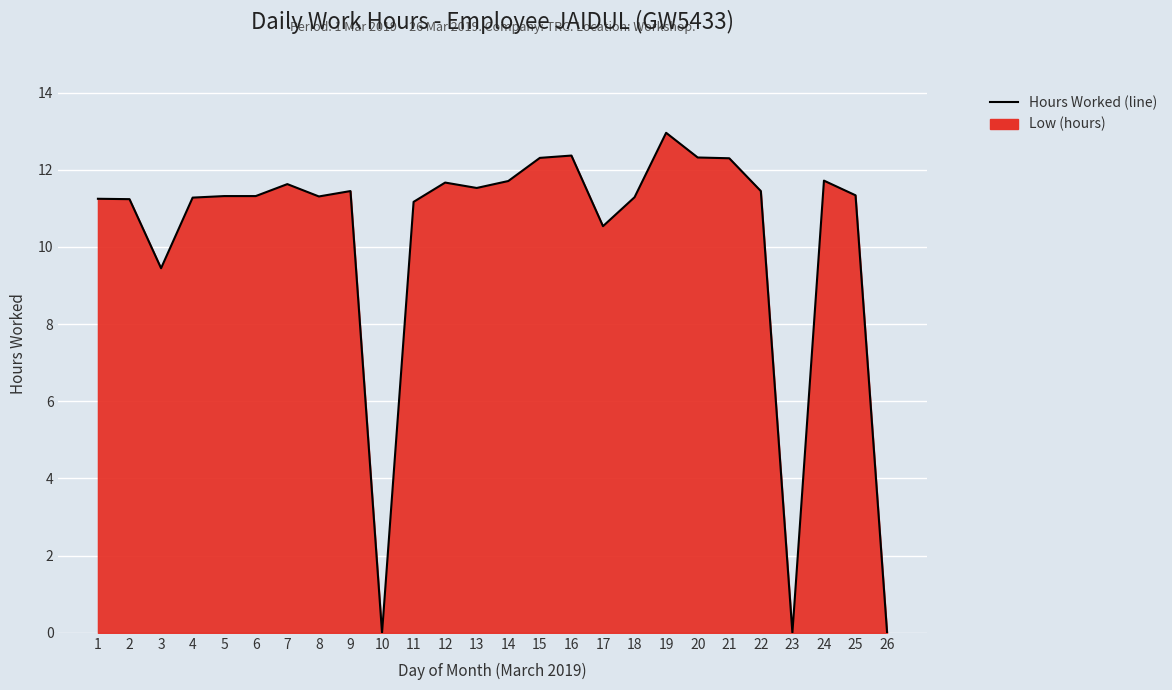

The chart shows a value of 8.7 at 26. True or false?

False